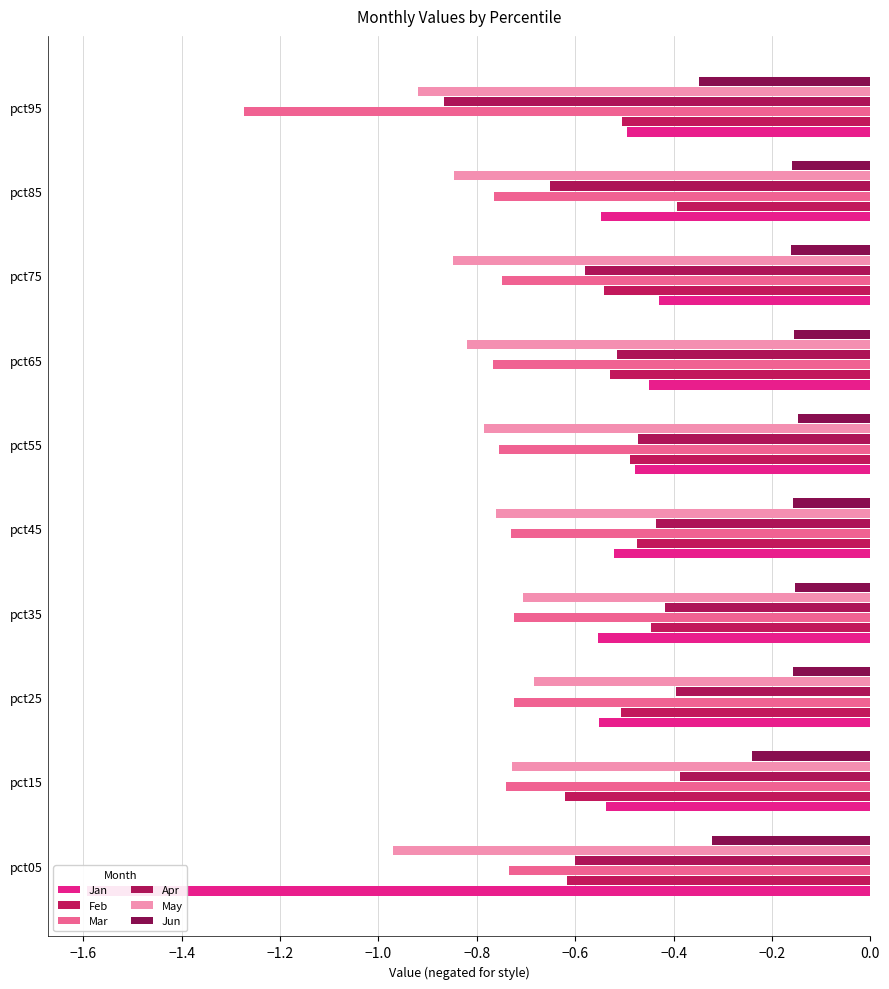

What is the average value of the Jun series?

-0.2